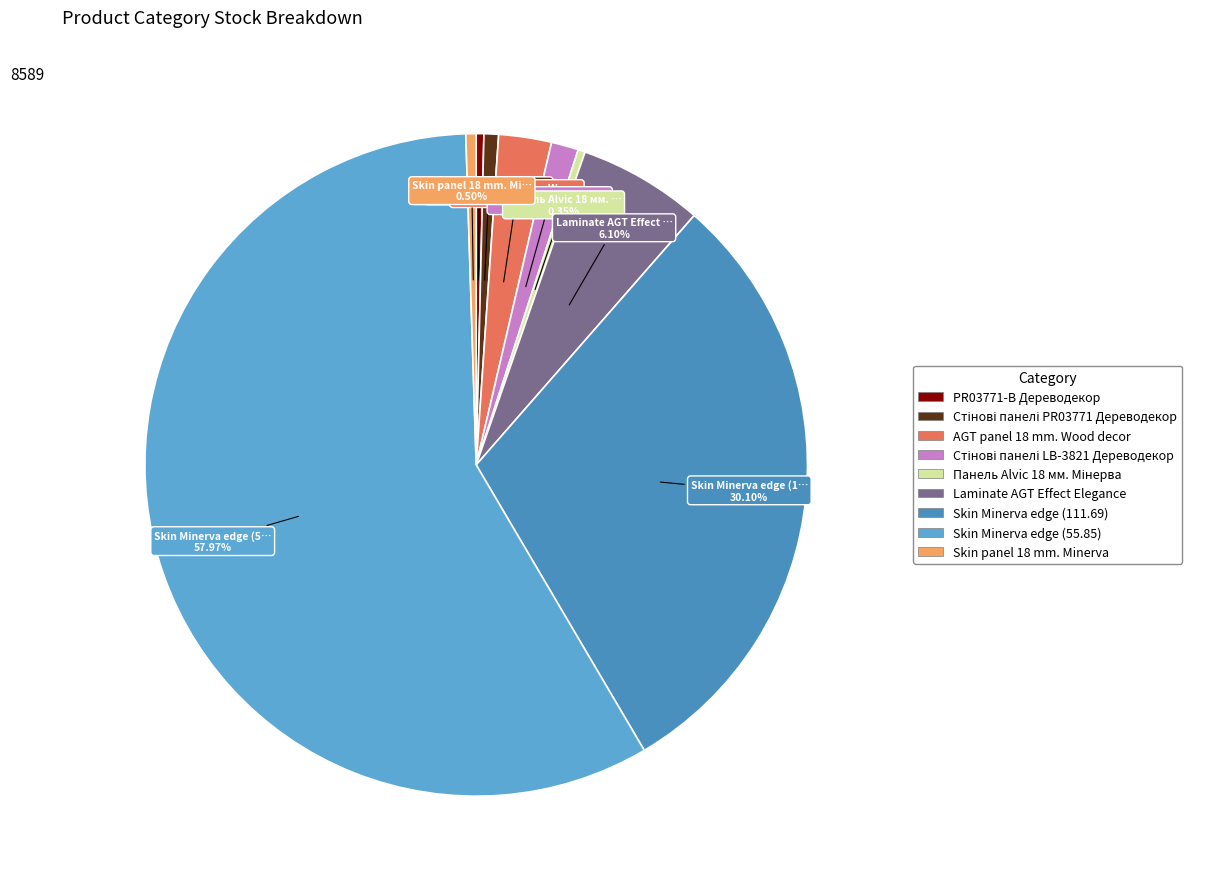

How many segments does this pie chart have?

9